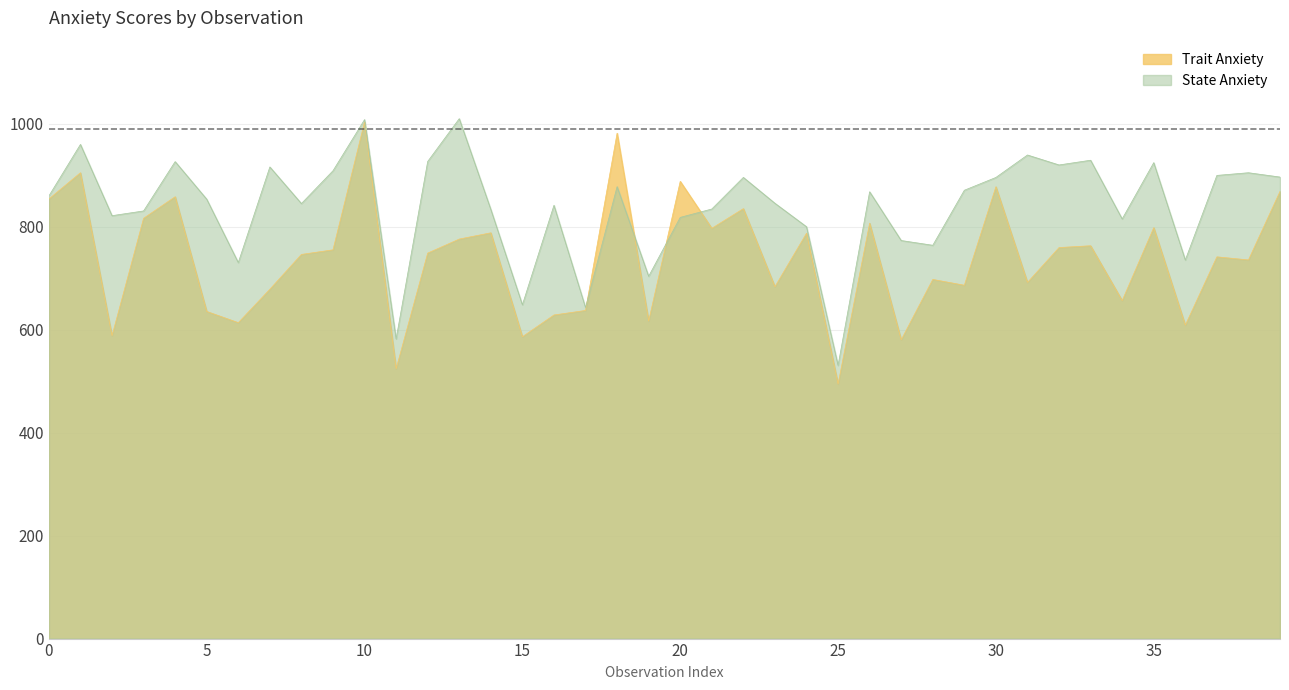

At which category is the sum across all series the highest?

10